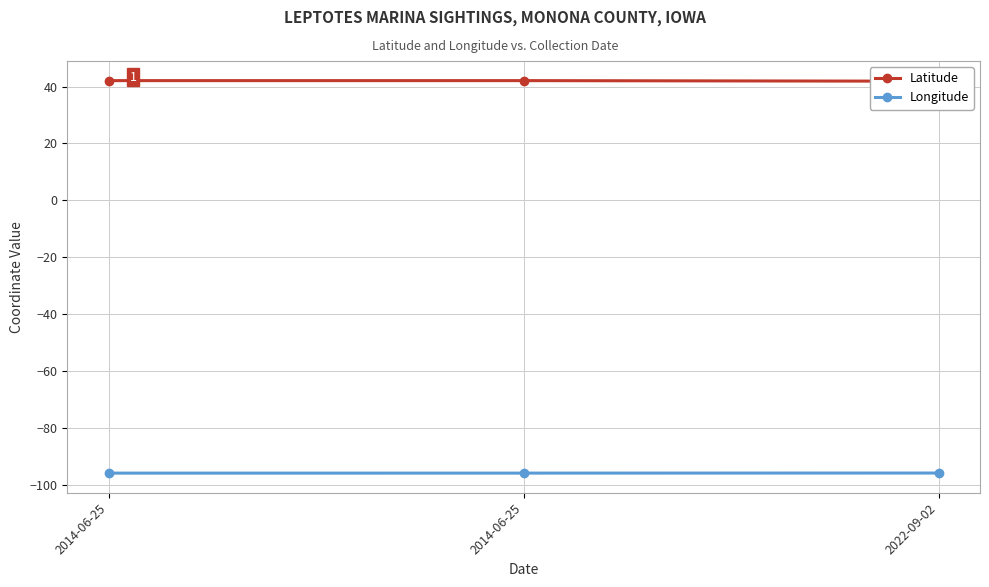

How many lines are shown in the chart?

2